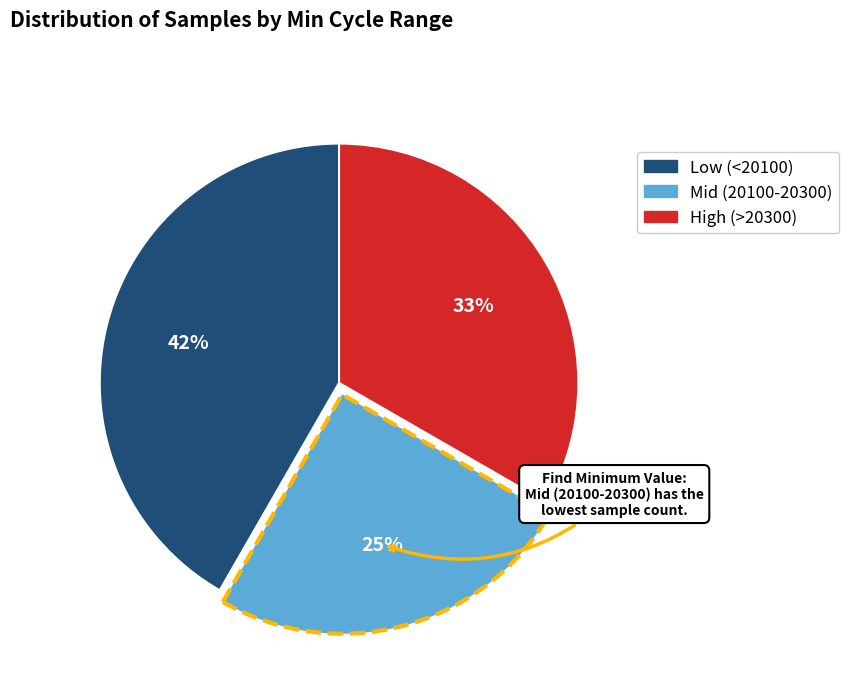

To the nearest percent, what is the difference between the largest and smallest slice percentages?

17%